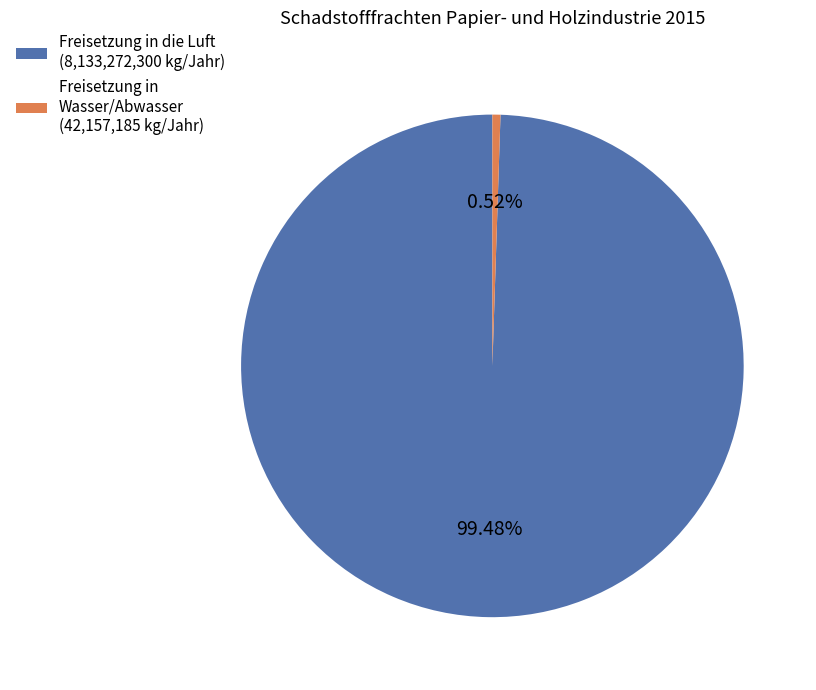

Count the number of slices in the pie.

2